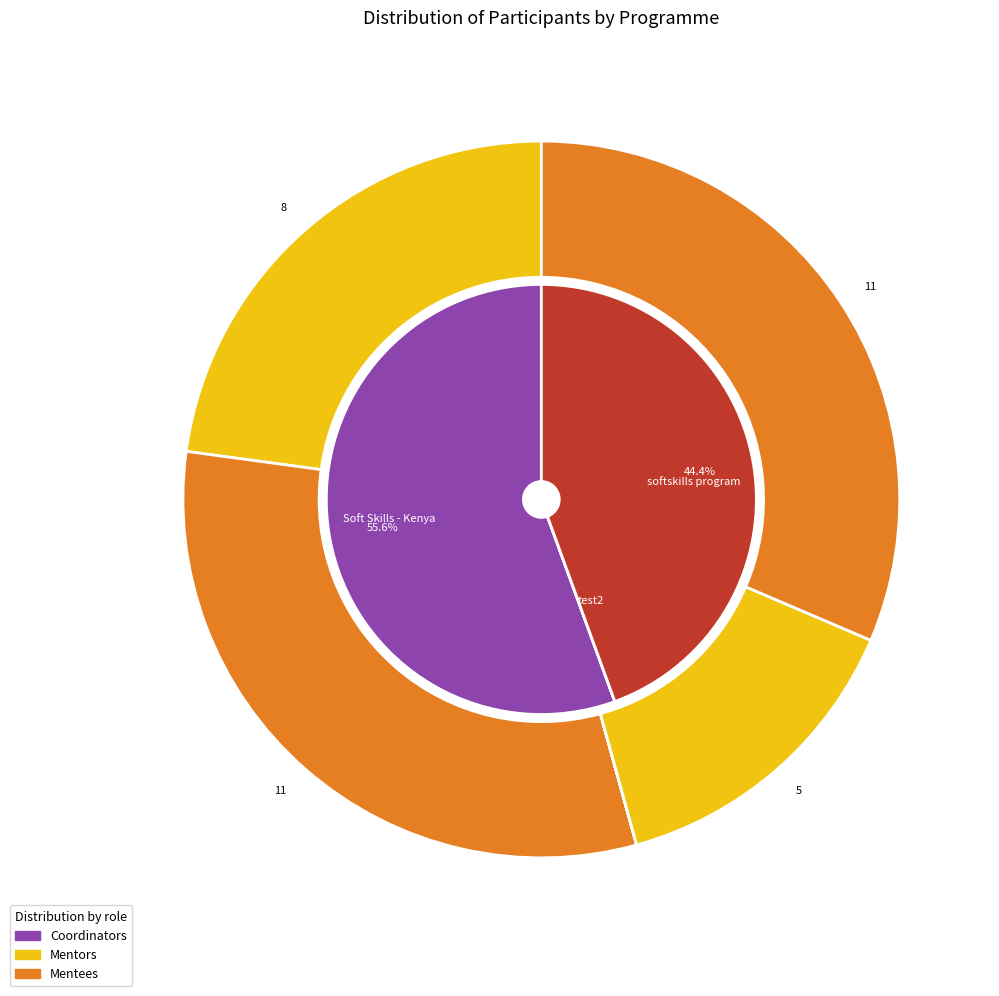

To the nearest percent, what is the difference between the test2 and Soft Skills - Kenya slice percentages?

50%